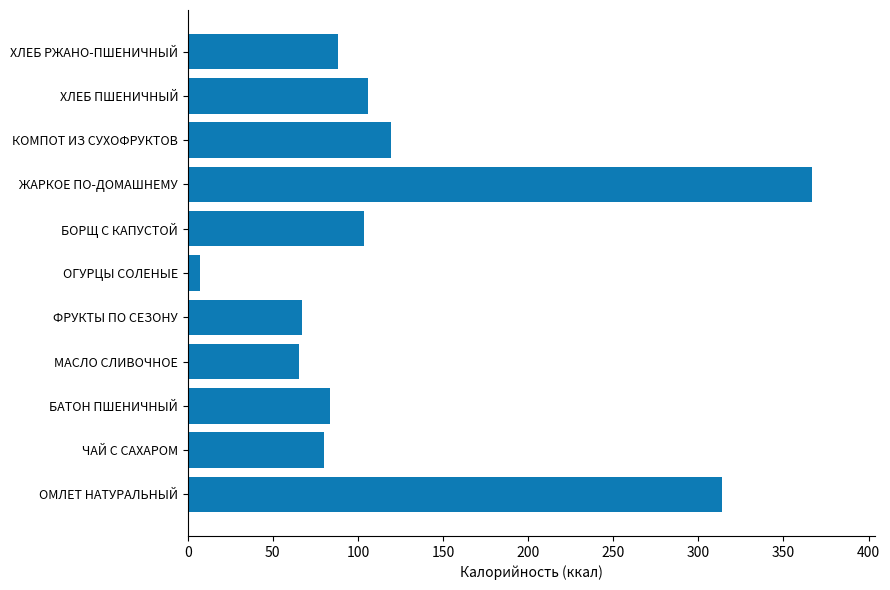

What is the difference between the second highest and second lowest values?

248.8